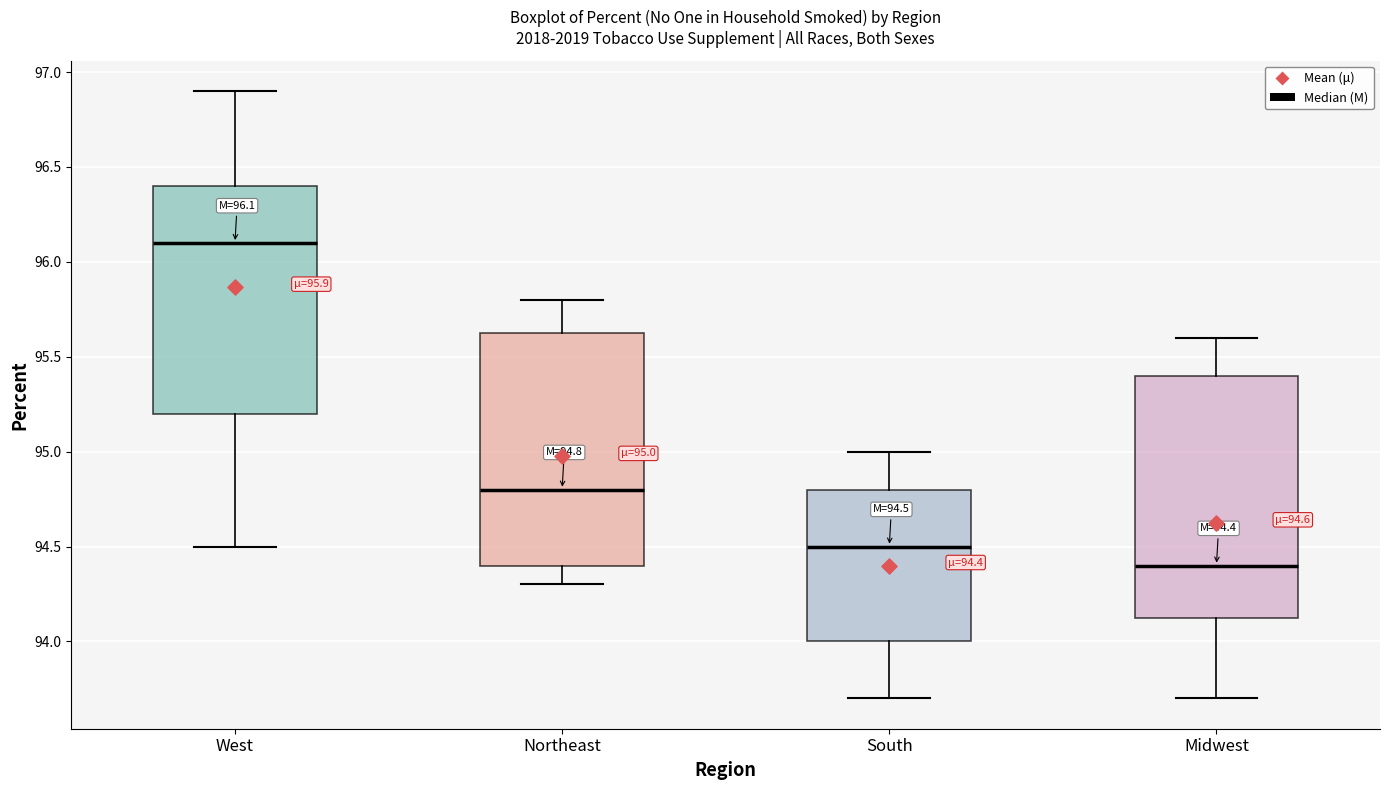

Which box has the highest median line?

West